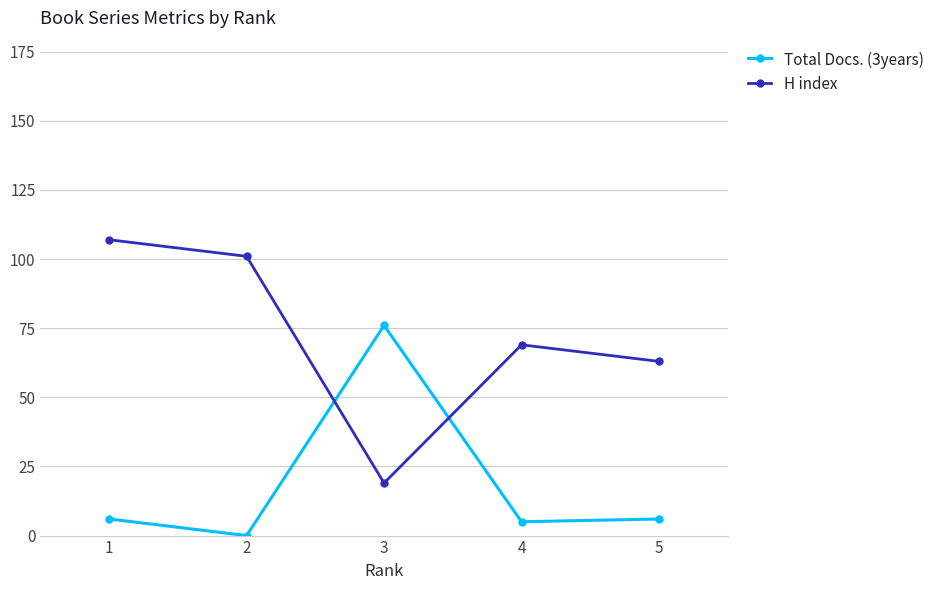

Is it true that Total Docs. (3years) equals 6 at 5?

True